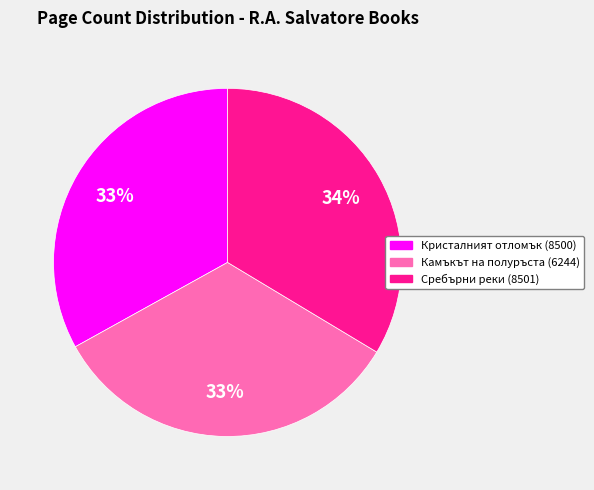

To the nearest percent, what percentage of the pie is Камъкът на полуръста (6244)?

33%